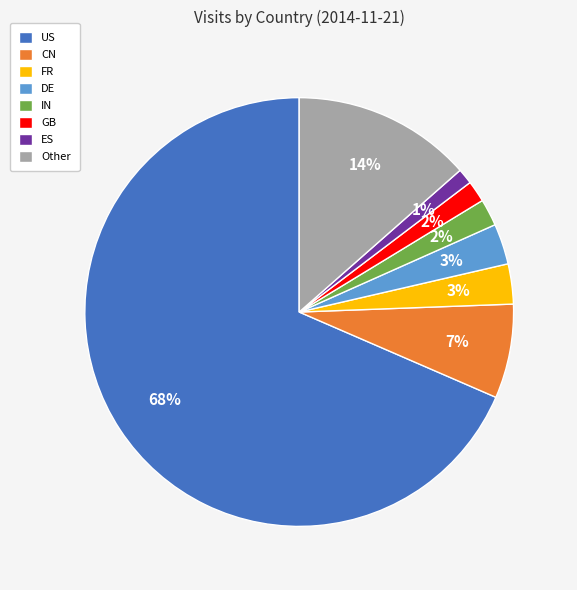

Is there any slice that represents more than half of the pie?

Yes